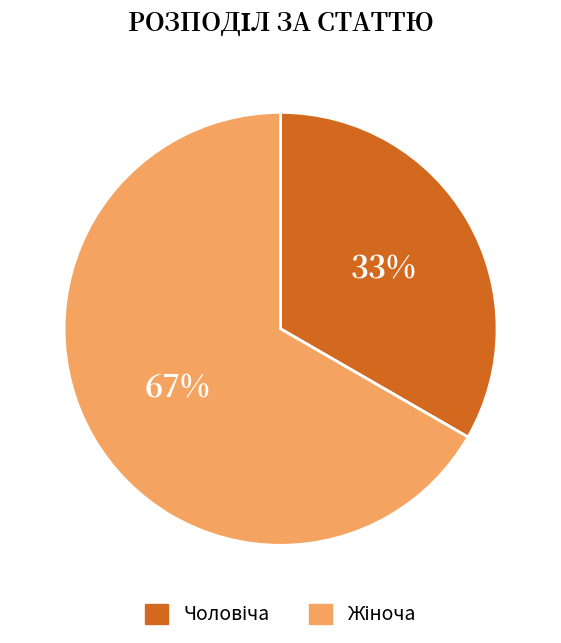

To the nearest percent, what is the average slice percentage?

50%